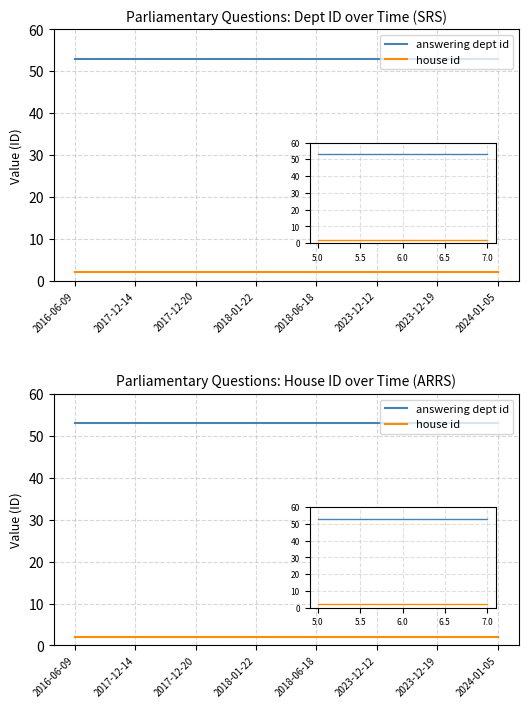

Between 2017-12-20 and 2023-12-12, which series saw the biggest shift?

answering dept id